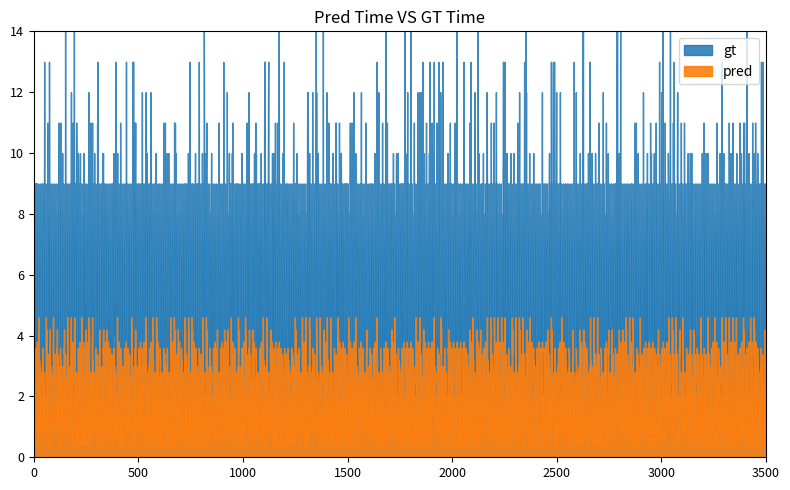

What are all the series names shown in the legend?

gt, pred